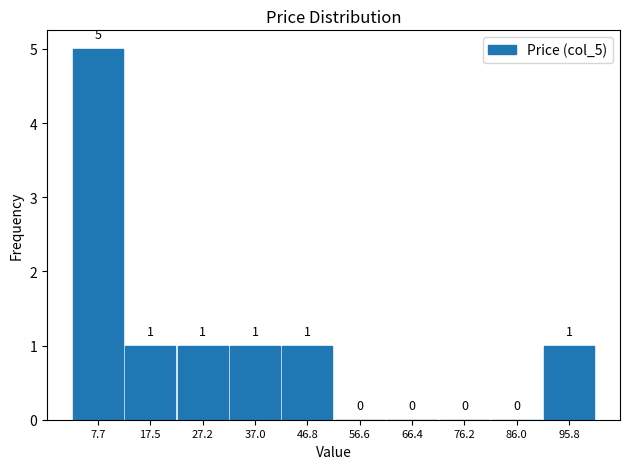

Reading left to right, transcribe this chart: for each bar, give the range it covers on the x-axis and its height. The bar edges are not printed on the chart, so give them approximately, as read against the axis.

3 to 13: 5
13 to 22: 1
22 to 32: 1
32 to 42: 1
42 to 52: 1
52 to 61: 0
61 to 71: 0
71 to 81: 0
81 to 91: 0
91 to 101: 1